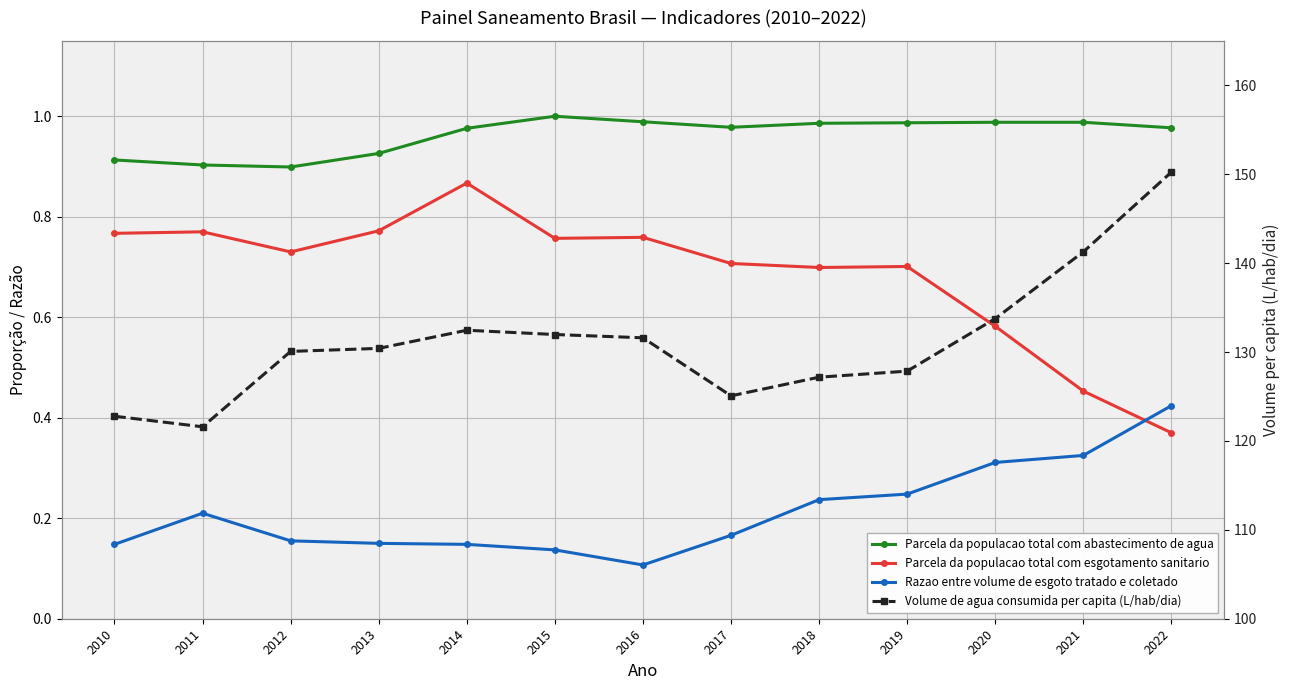

True or false: Volume de agua consumida per capita (L/hab/dia) and Razao entre volume de esgoto tratado e coletado intersect in this chart.

False